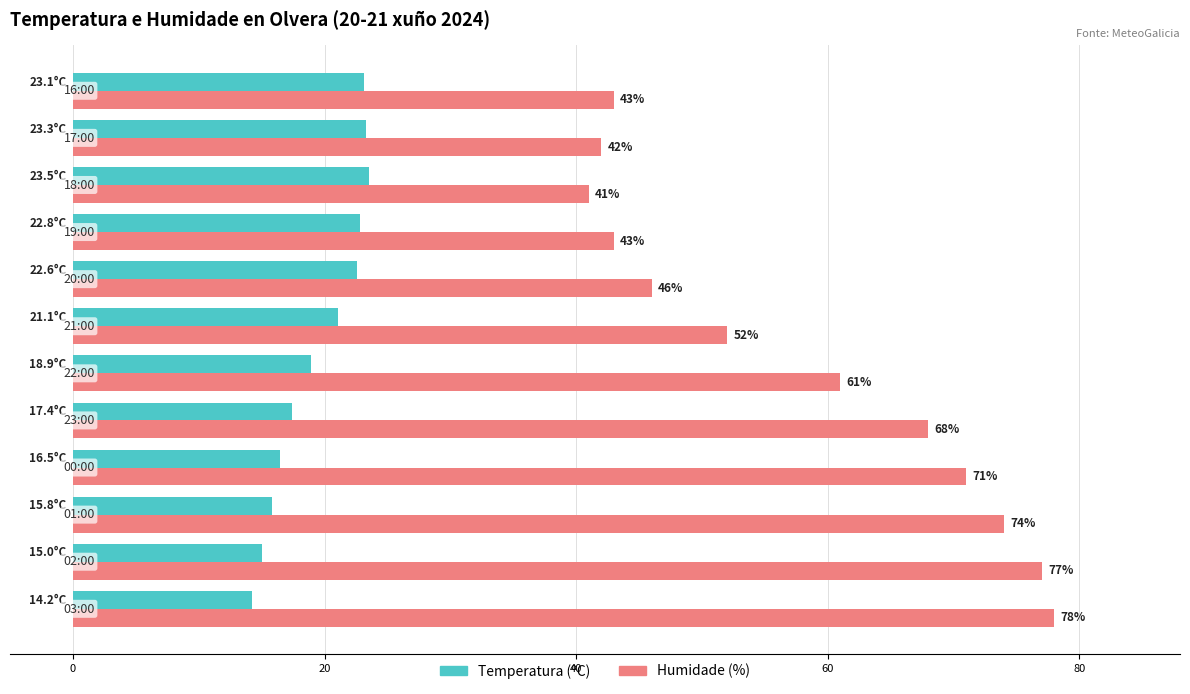

List the series in order of their peak value, lowest first.

Temperatura (ºC), Humidade (%)